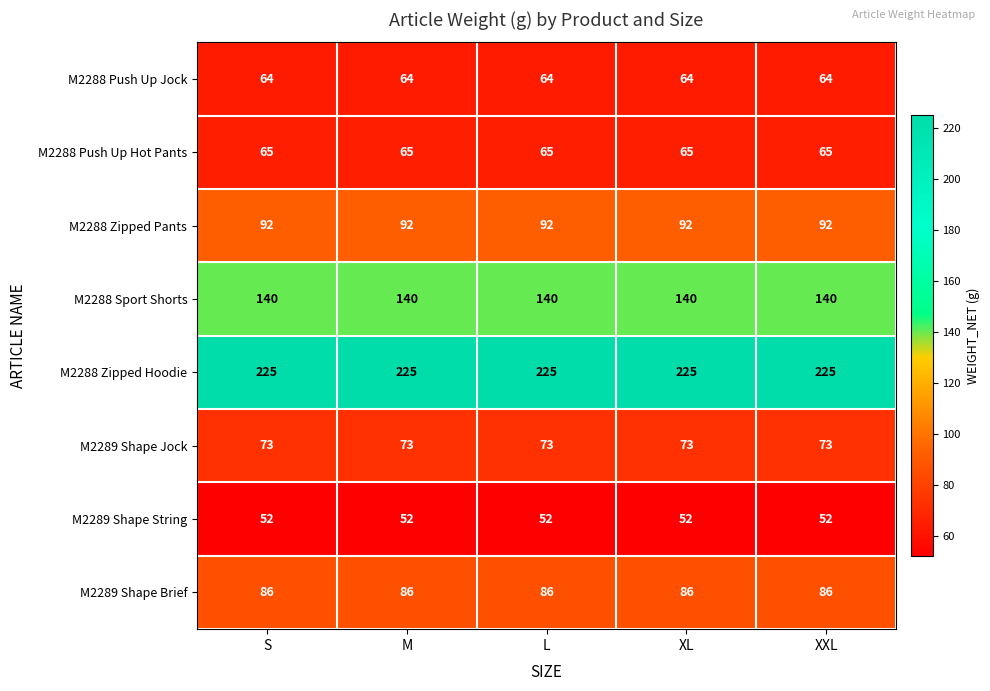

The M2289 Shape Brief series shows 51 at L. True or false?

False